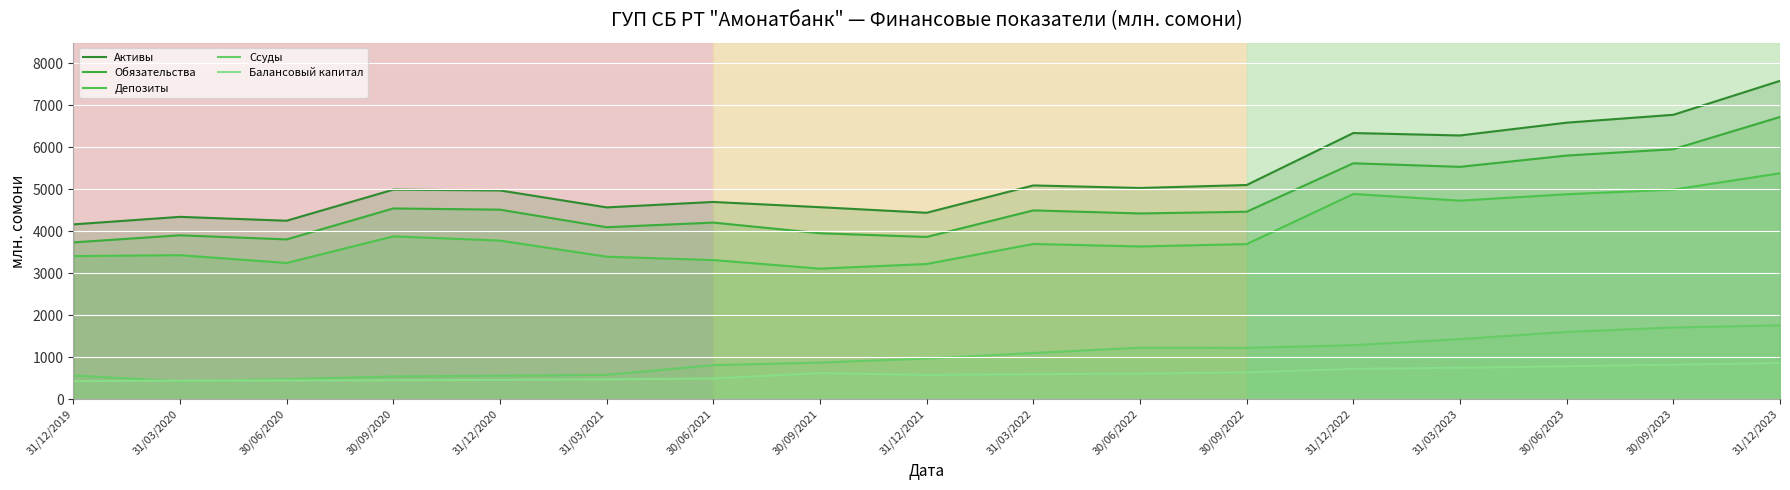

What is the average value of the Обязательства series?

4682.3